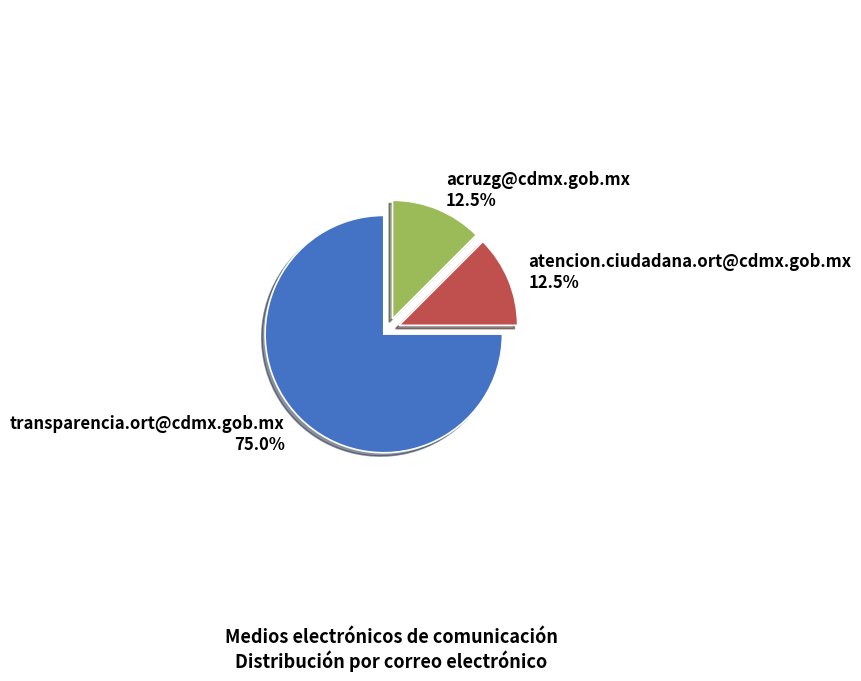

Is there a majority slice in this chart?

Yes